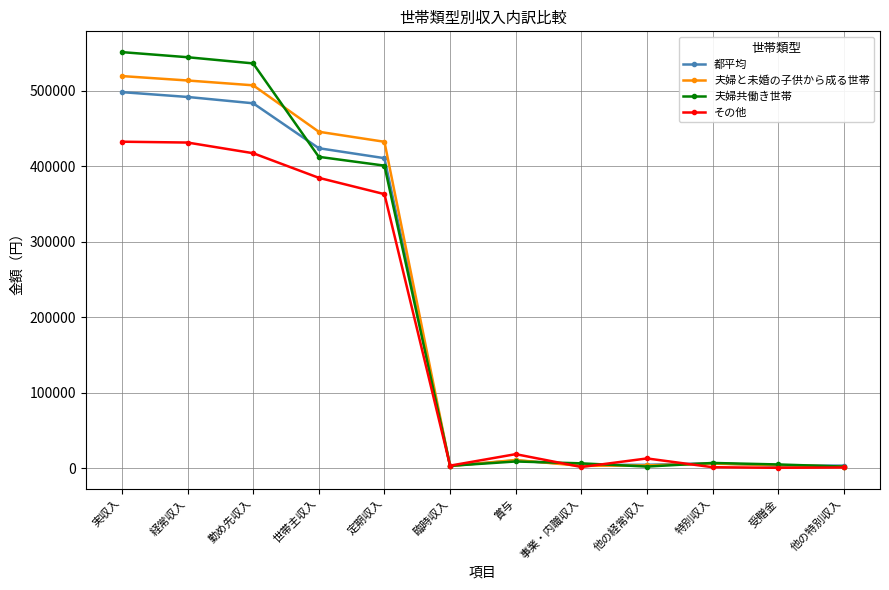

What is the difference between the highest and lowest values at 実収入?

118790